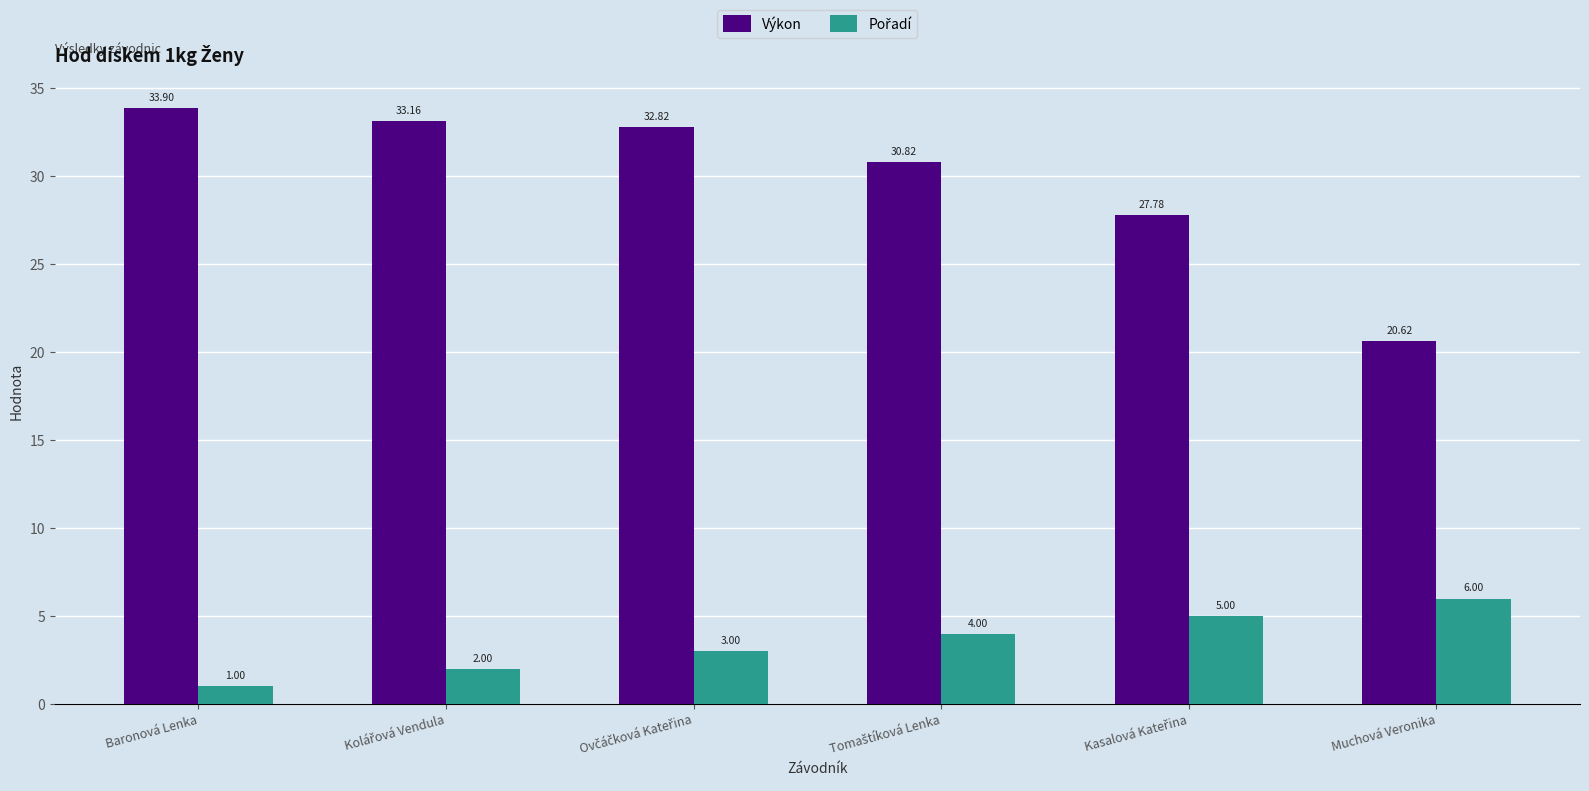

At how many categories does at least one series exceed 16?

6